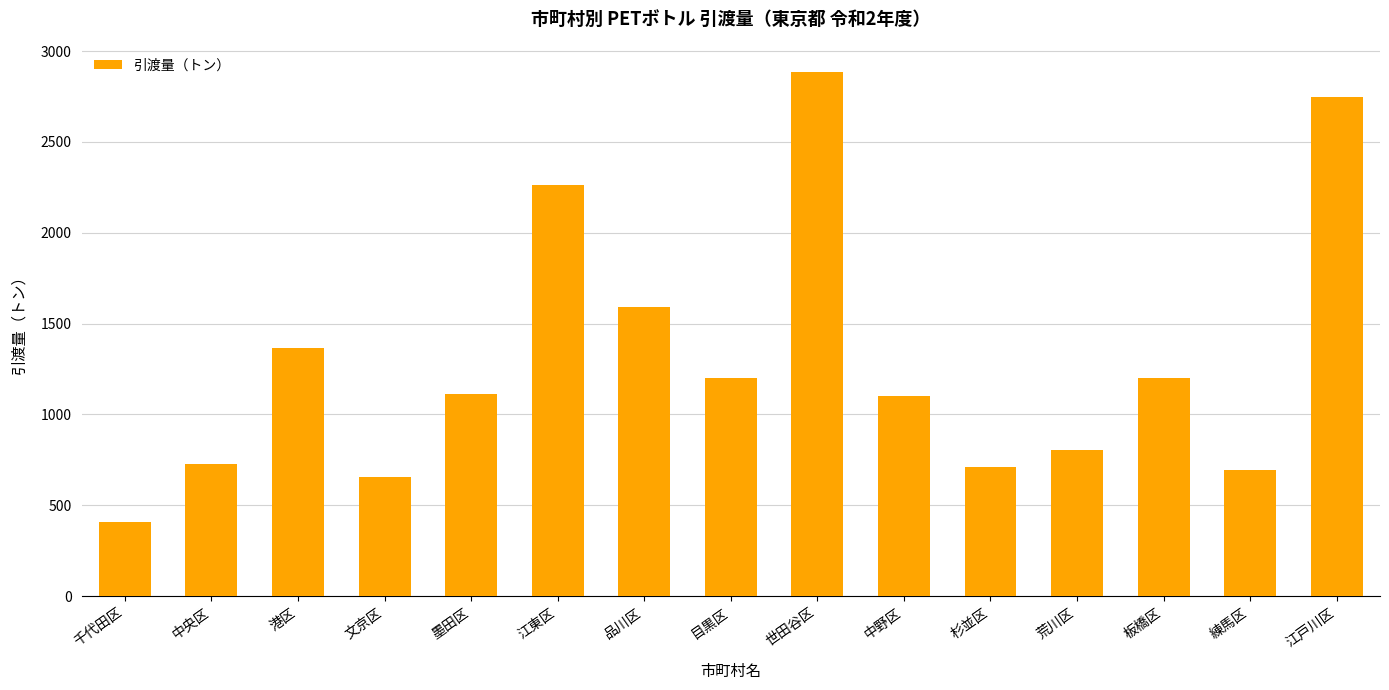

What is the label of the 1st bar from the right?

江戸川区